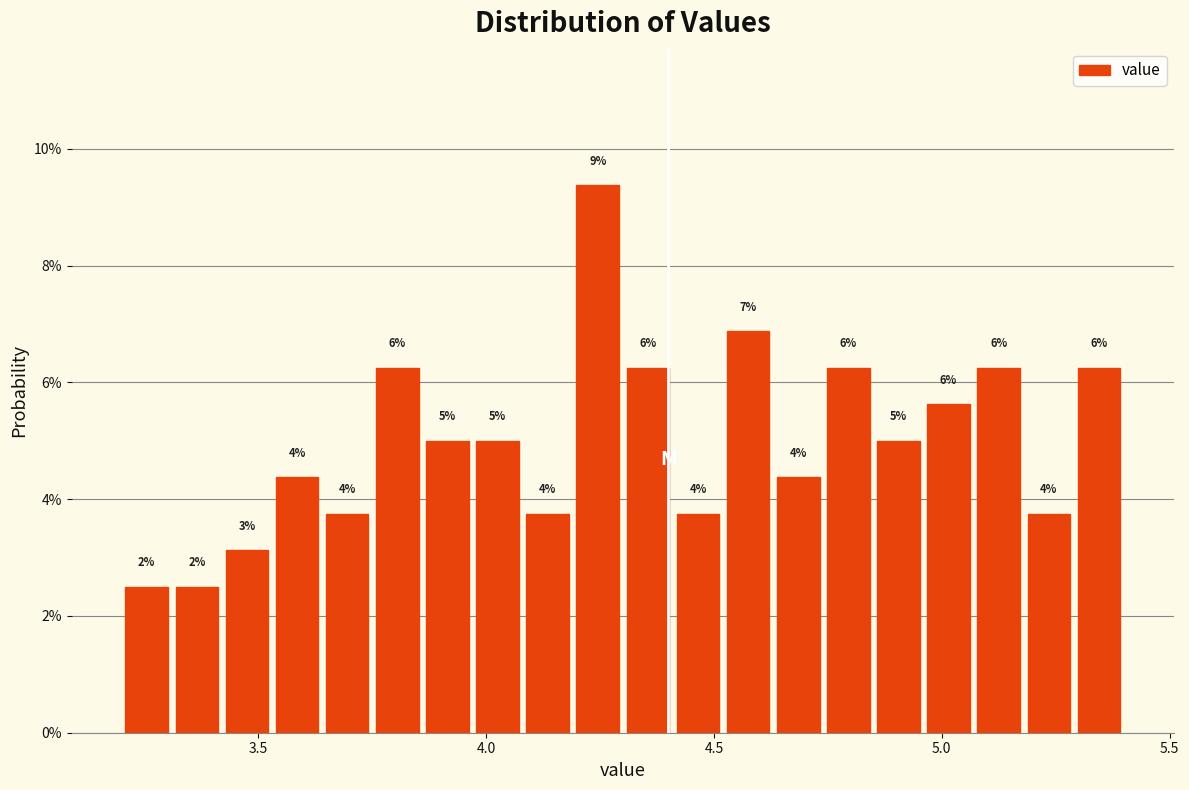

Read against the x-axis, roughly where is the centre of the tallest bar?

4.25